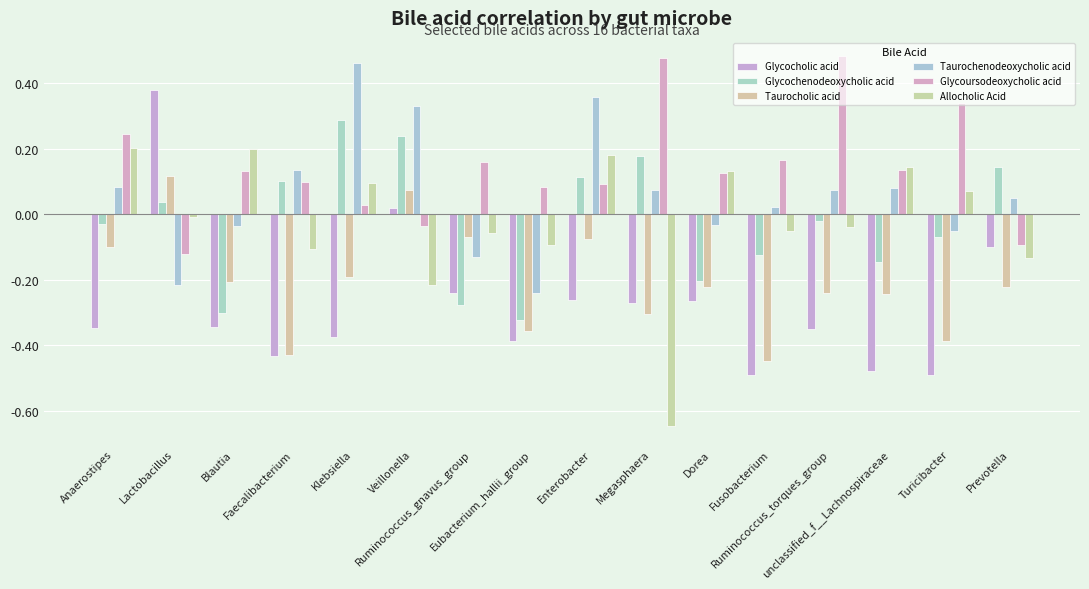

What are all the series names shown in the legend?

Glycocholic acid, Glycochenodeoxycholic acid, Taurocholic acid, Taurochenodeoxycholic acid, Glycoursodeoxycholic acid, Allocholic Acid